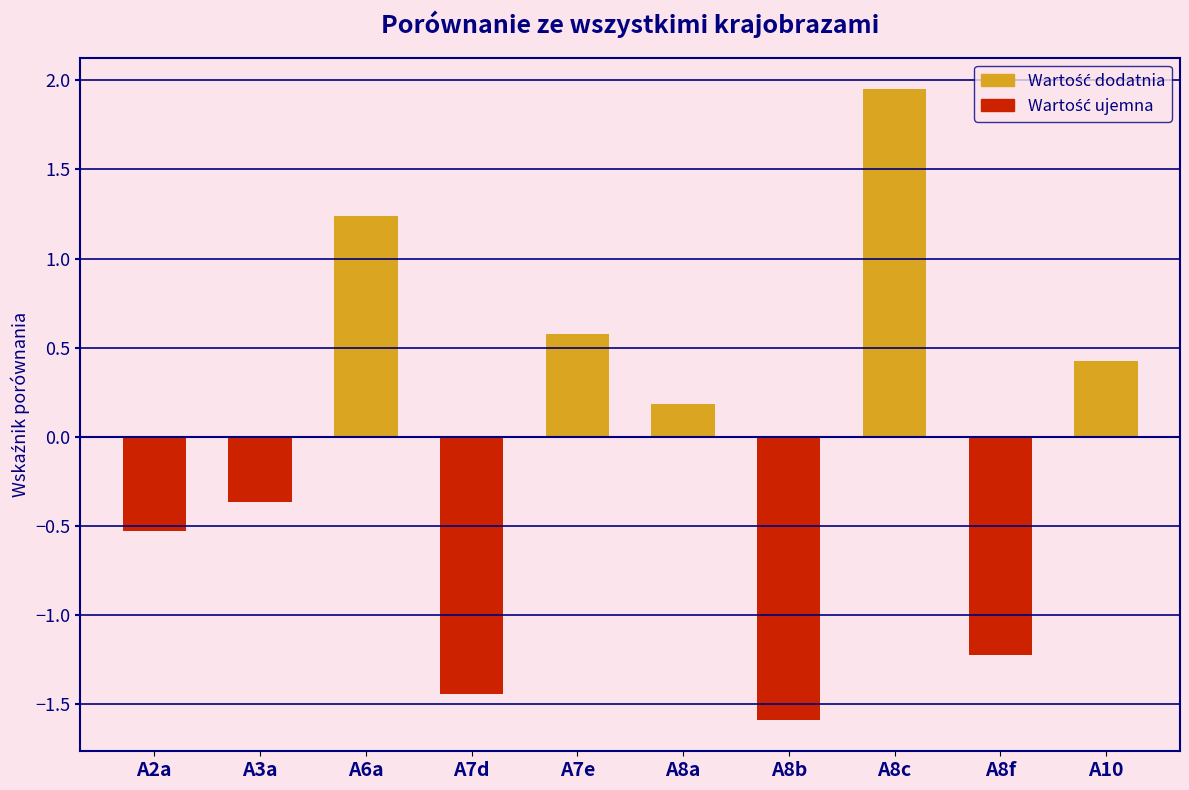

What is the change in value from A3a to A8b?

-1.2